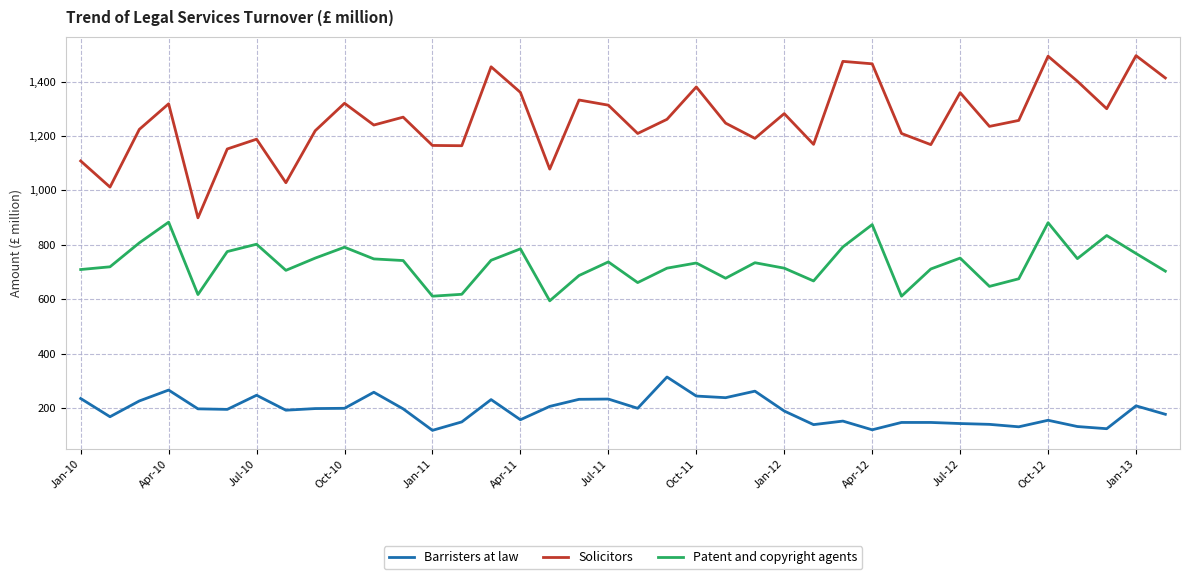

What is the difference between the maximum and minimum values in the Barristers at law series?

196